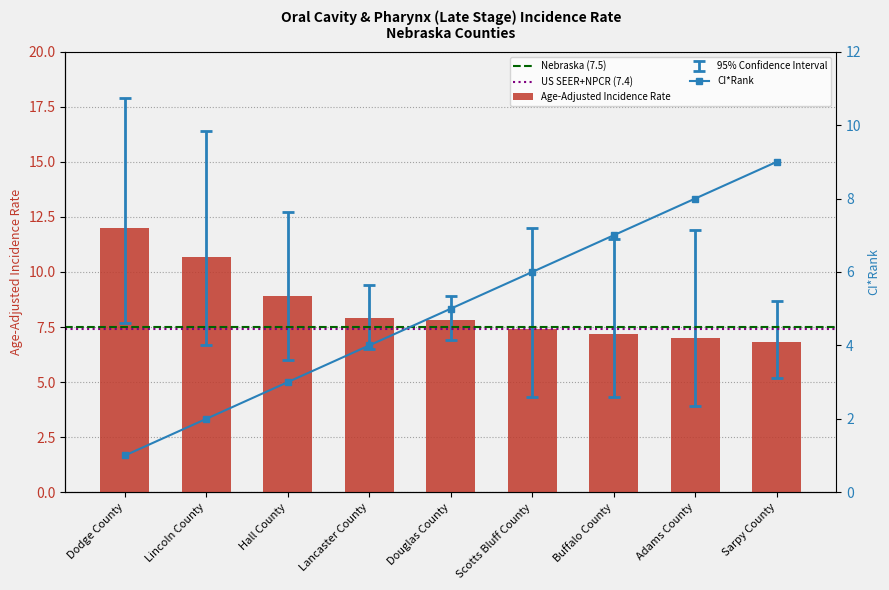

List the labels in order of Age-Adjusted Incidence Rate value, largest first.

Dodge County, Lincoln County, Hall County, Lancaster County, Douglas County, Scotts Bluff County, Buffalo County, Adams County, Sarpy County